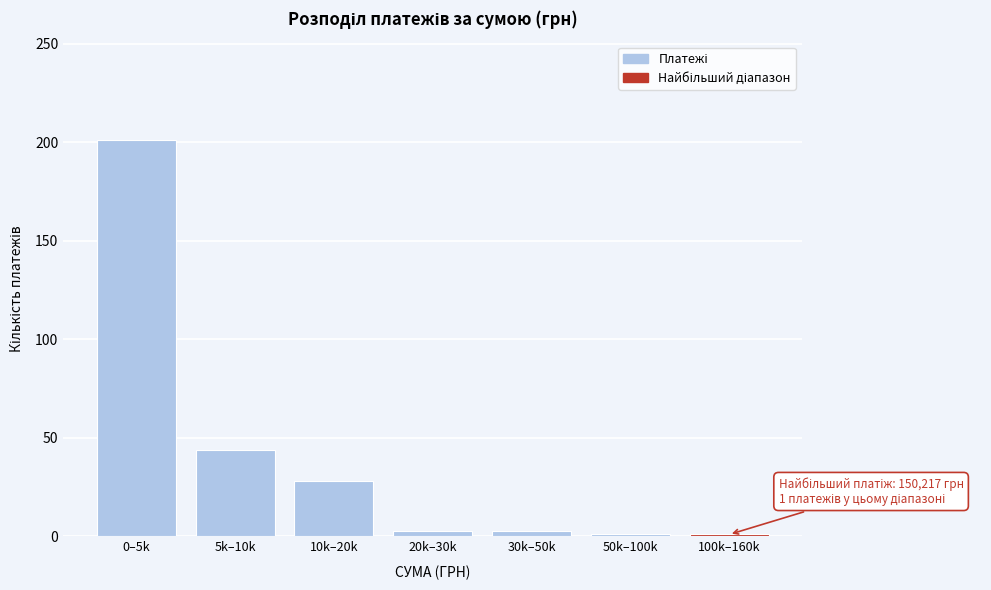

Reading right to left, extract all data points from this chart.

1	1	3	3	28	44	201